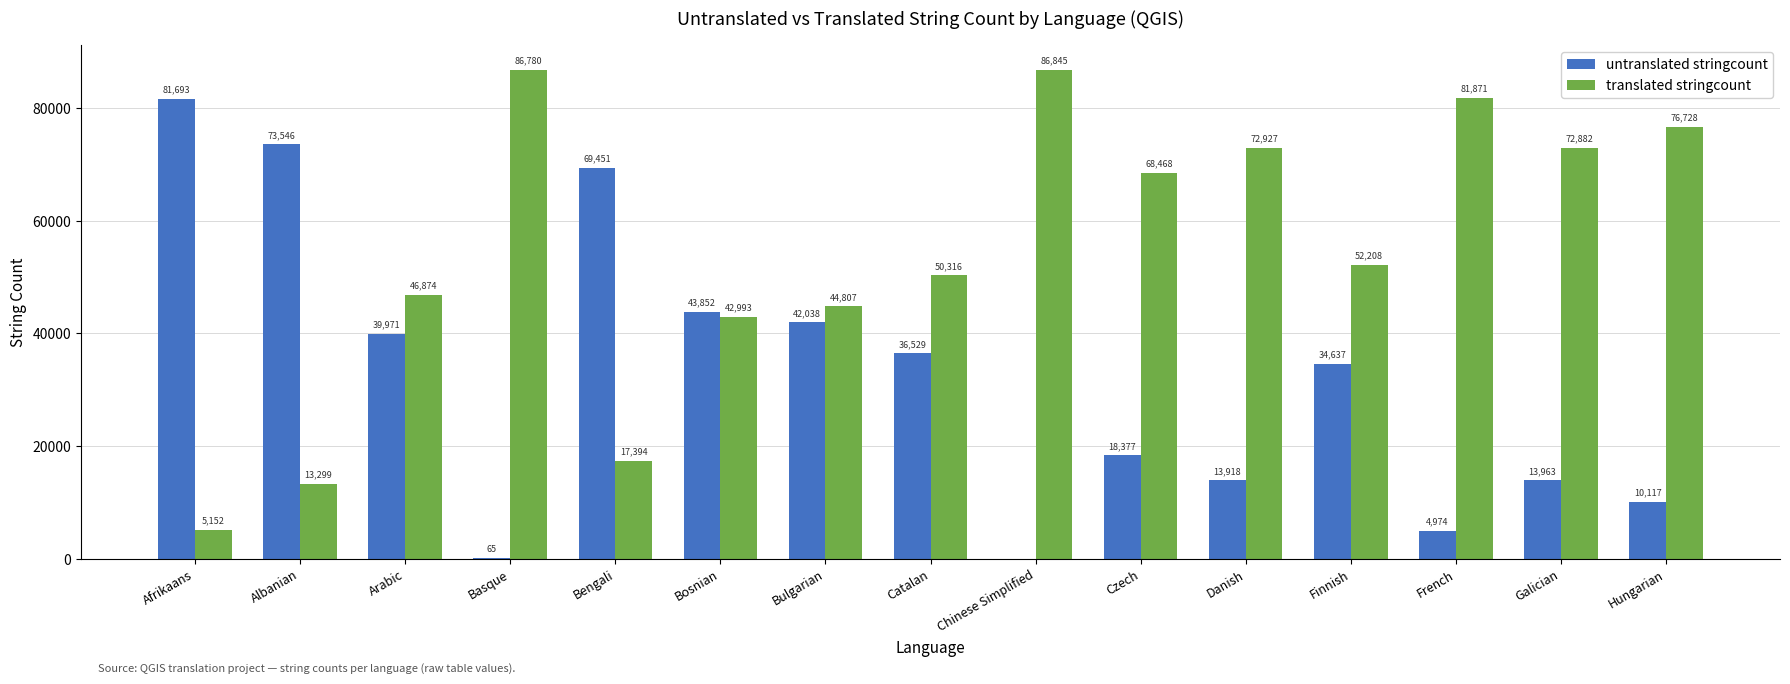

What is the spread (max minus min) of values at Galician?

58919